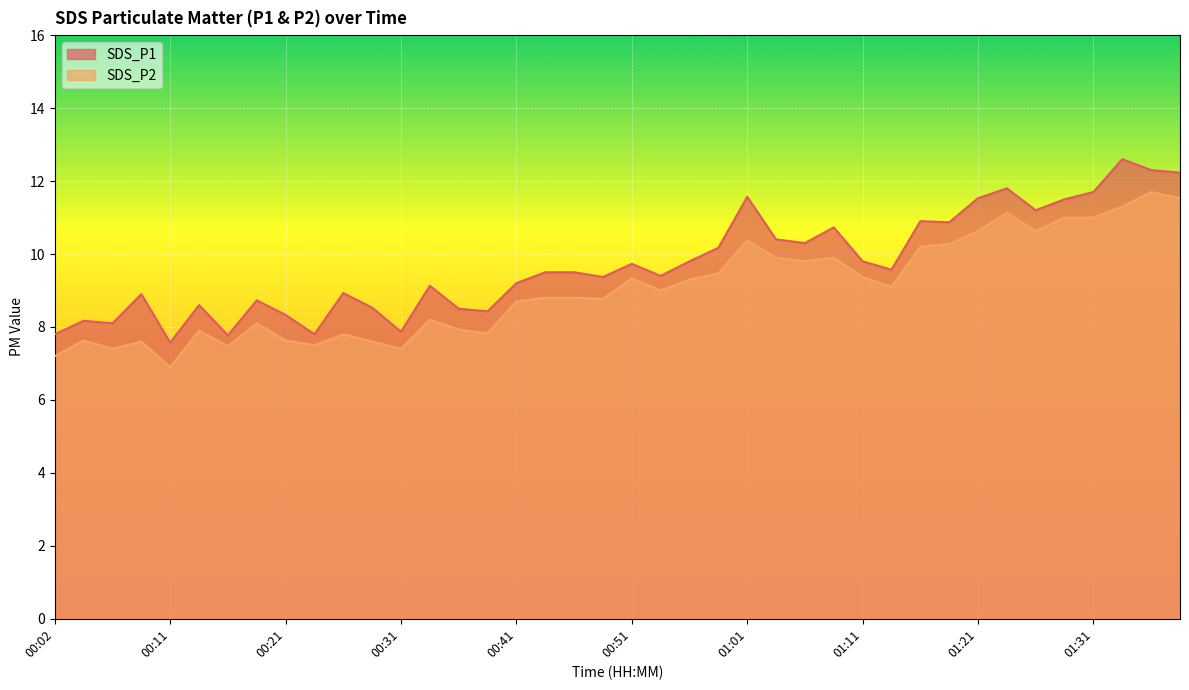

Does the chart display data point markers on the line(s)?

No